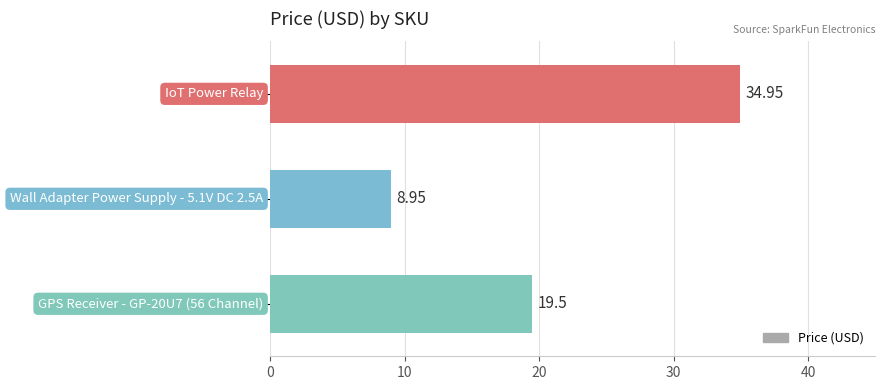

What is the sum of all values?

63.4